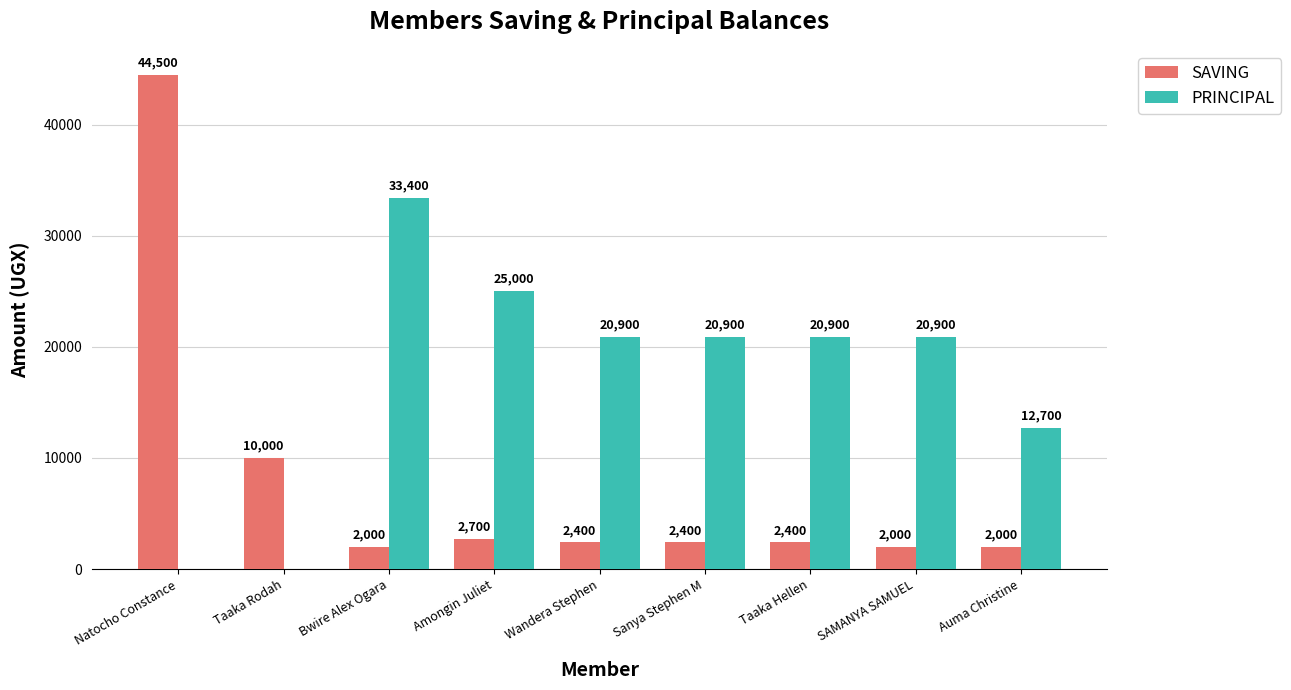

Reading right to left, list all the values displayed in this chart.

SAVING: Auma Christine=2000	SAMANYA SAMUEL=2000	Taaka Hellen=2400	Sanya Stephen M=2400	Wandera Stephen=2400	Amongin Juliet=2700	Bwire Alex Ogara=2000	Taaka Rodah=10000	Natocho Constance=44500
PRINCIPAL: Auma Christine=12700	SAMANYA SAMUEL=20900	Taaka Hellen=20900	Sanya Stephen M=20900	Wandera Stephen=20900	Amongin Juliet=25000	Bwire Alex Ogara=33400	Taaka Rodah=0	Natocho Constance=0